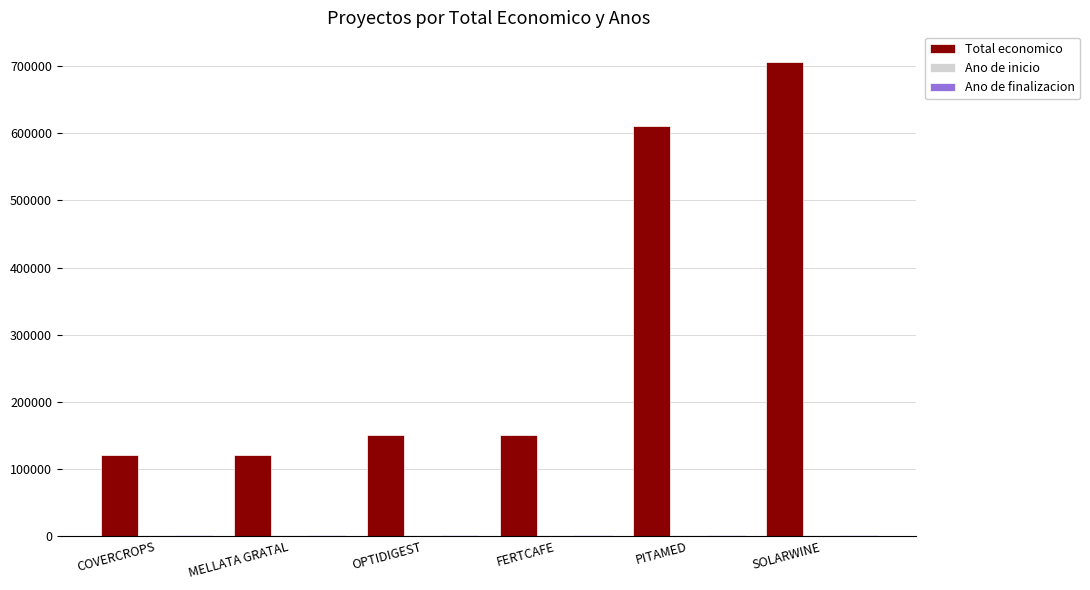

The value of Total economico at PITAMED is 292556. True or false?

False